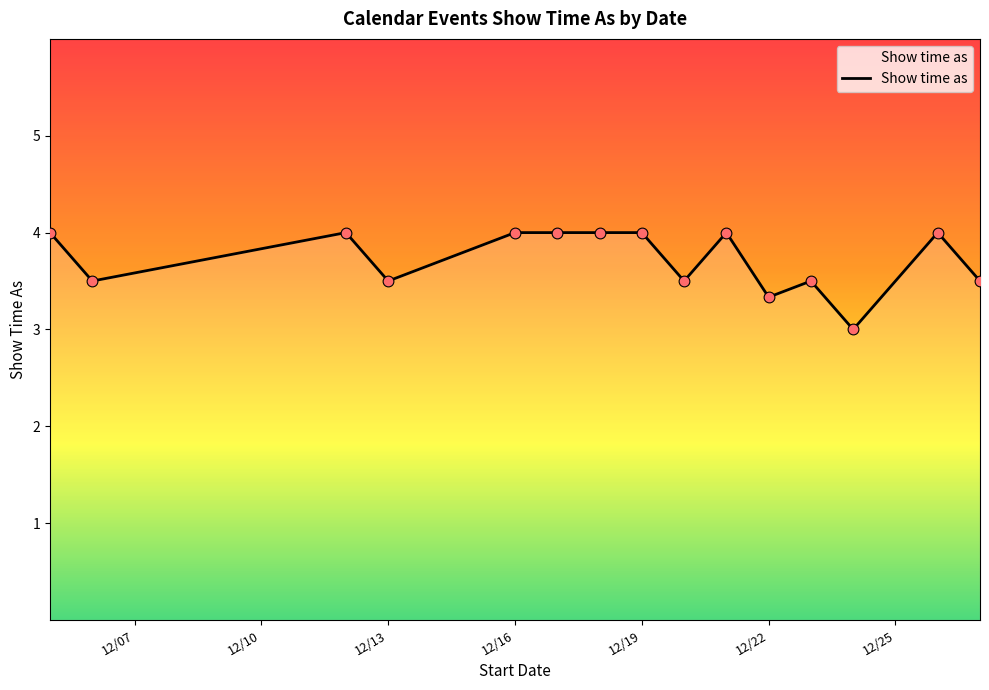

What is the minimum value shown in the chart?

3.0